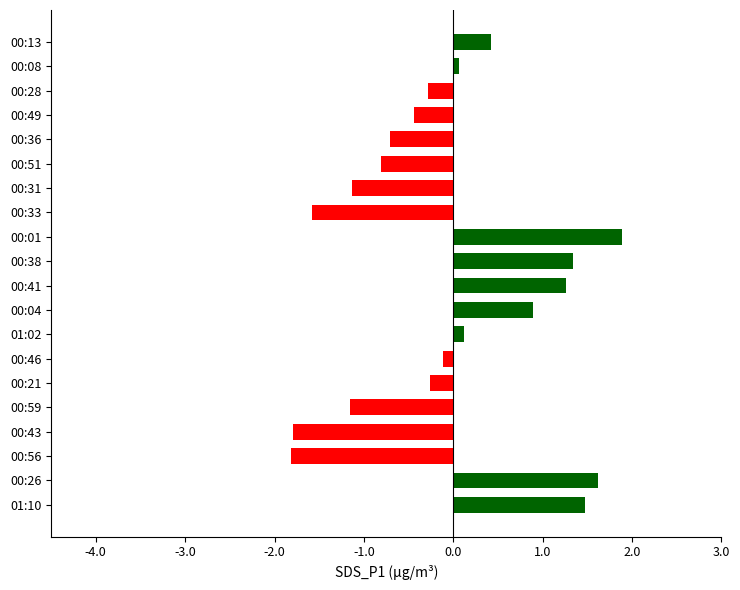

What is the label of the 1st bar from the top?

00:13